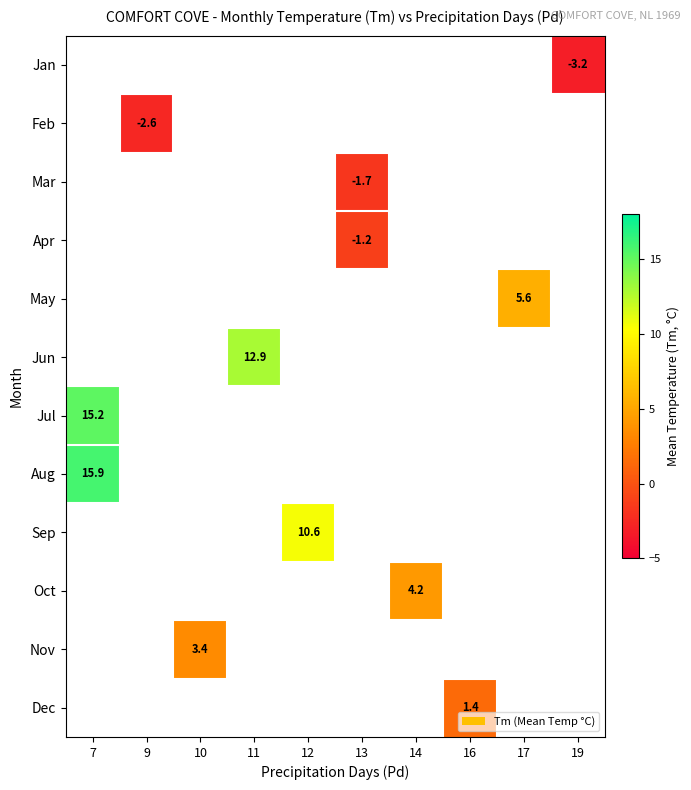

The Apr series shows -1.2 at 13. True or false?

True